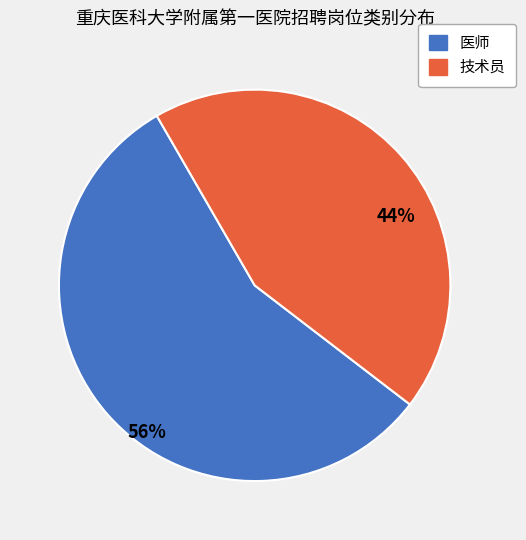

To the nearest percent, what portion does 医师 represent?

56%